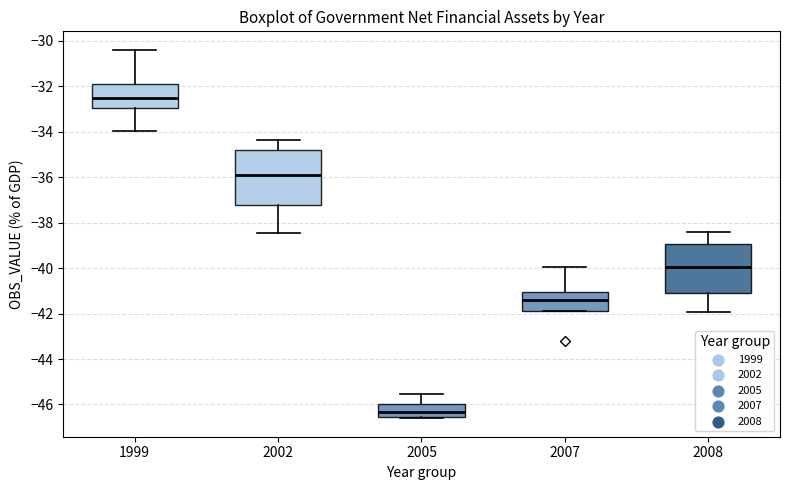

Reading left to right, transcribe this box plot: for each box, give where its median line is, the range the box spans, and where its two whiskers end, as read against the y-axis. The values are not printed on the chart, so give them approximately, as read against the axis.

1999: median -32.6, box -33.0 to -32.0, whiskers -34.0 to -30.4
2002: median -35.8, box -37.2 to -34.8, whiskers -38.4 to -34.4
2005: median -46.4, box -46.6 to -46.0, whiskers -46.6 (just below the box's lower edge) to -45.6
2007: median -41.4, box -41.8 to -41.0, whiskers -41.8 to -40.0
2008: median -40.0, box -41.0 to -39.0, whiskers -42.0 to -38.4